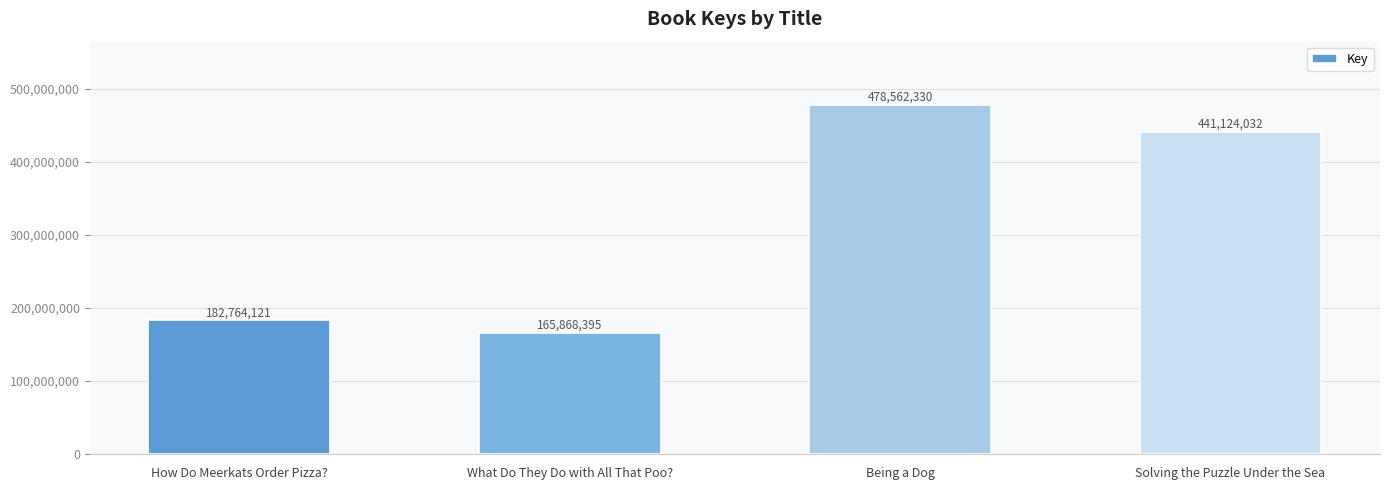

List the labels in order of value, smallest first.

What Do They Do with All That Poo?, How Do Meerkats Order Pizza?, Solving the Puzzle Under the Sea, Being a Dog